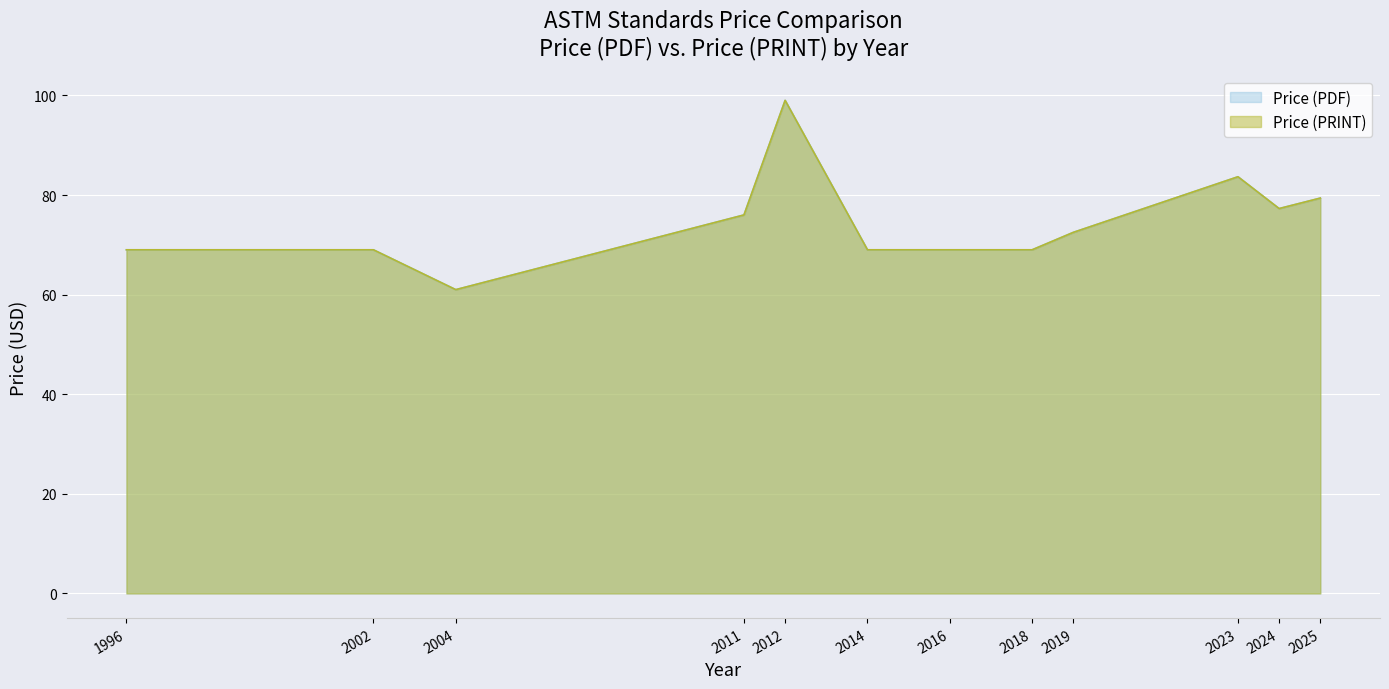

What are all the series names shown in the legend?

Price (PDF), Price (PRINT)